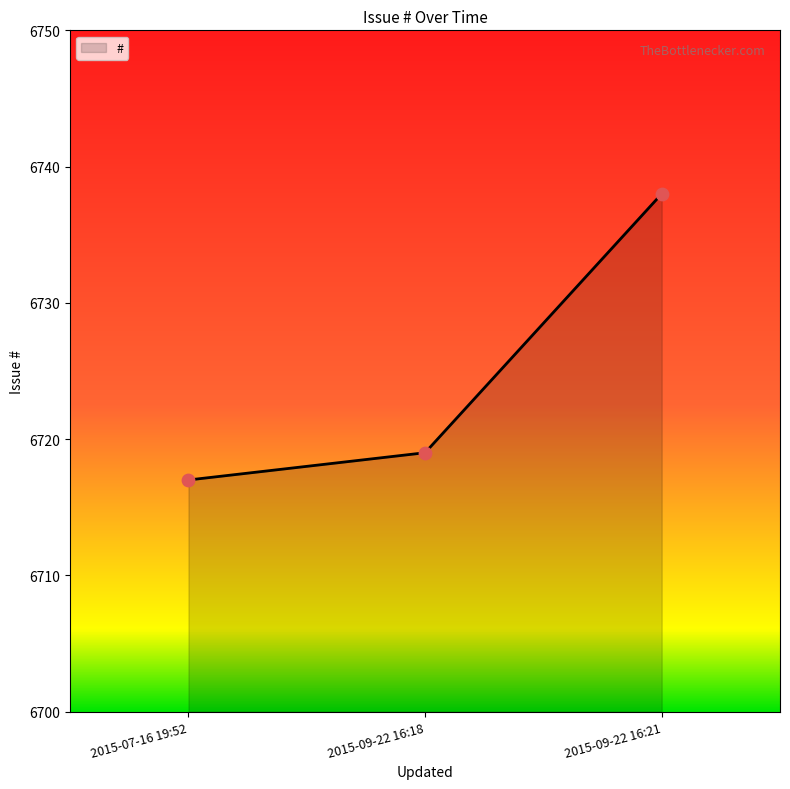

What is the change in value from 2015-09-22 16:18 to 2015-09-22 16:21?

+19